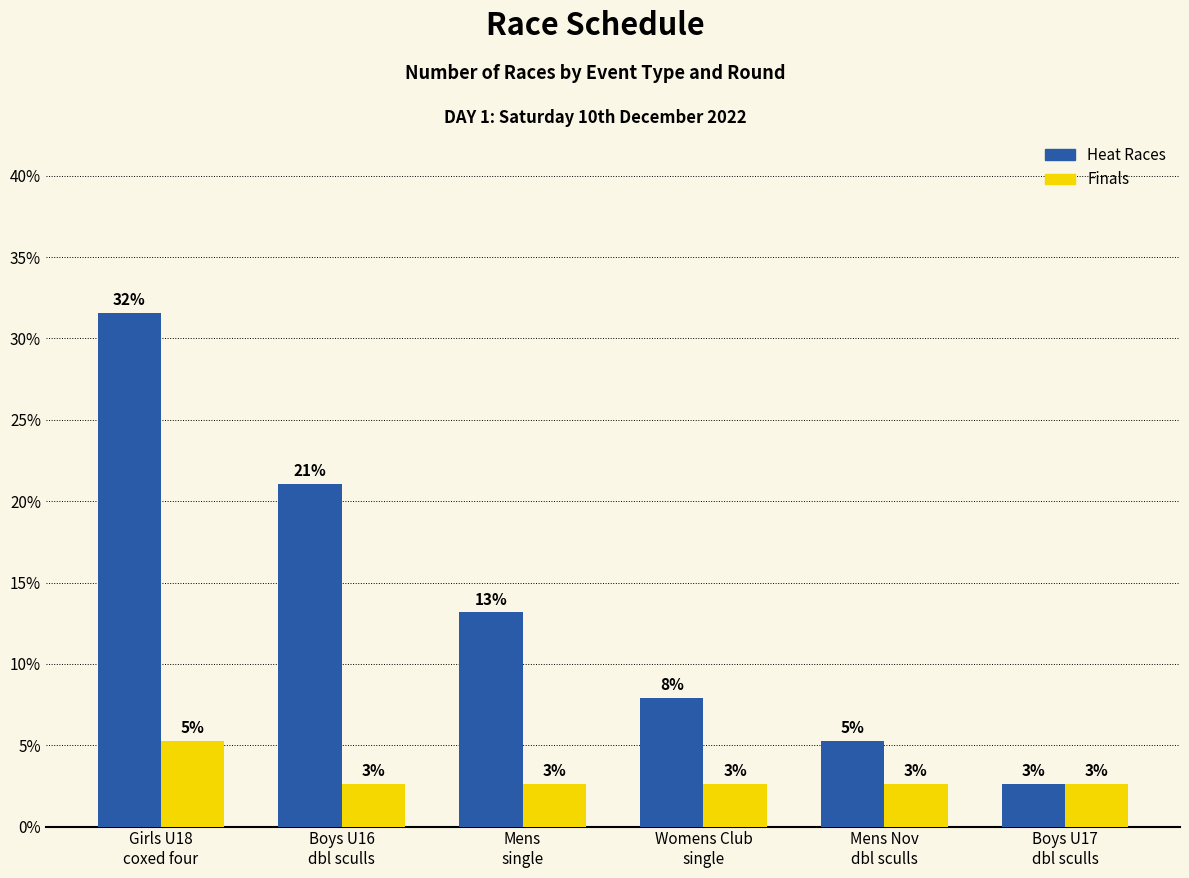

Are the bars grouped side by side (vs. stacked)?

Yes